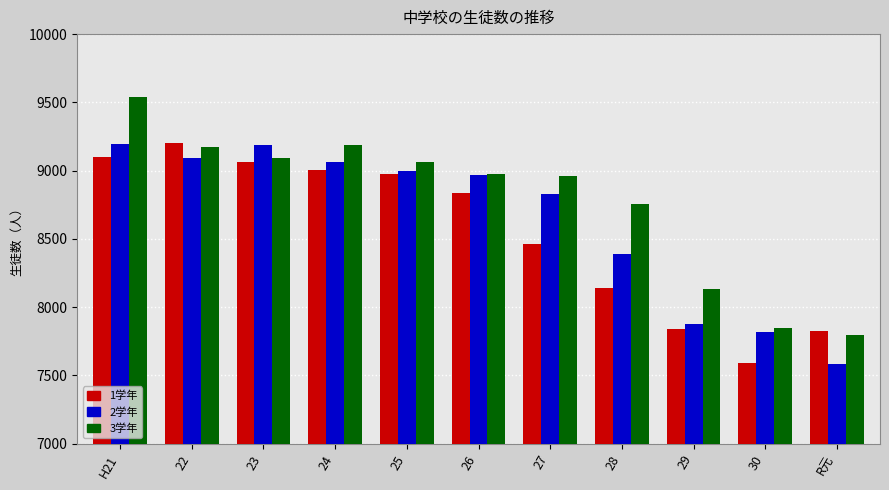

What is the maximum value for 2学年?

9194